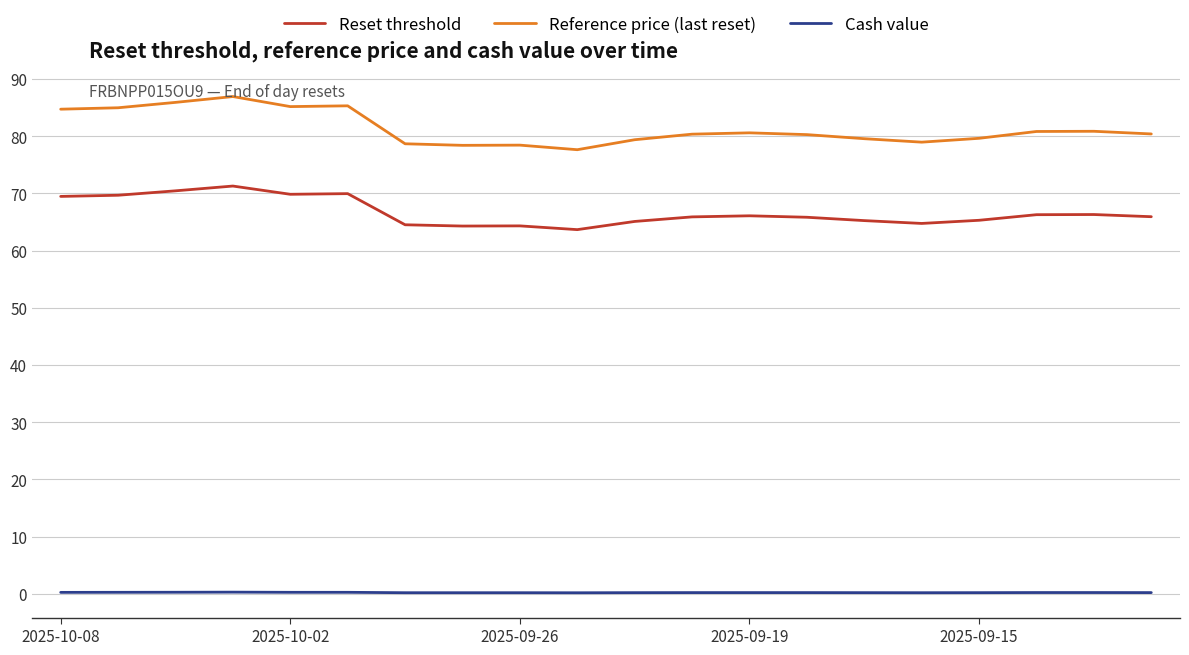

Which series has the largest total across all categories?

Reference price (last reset)